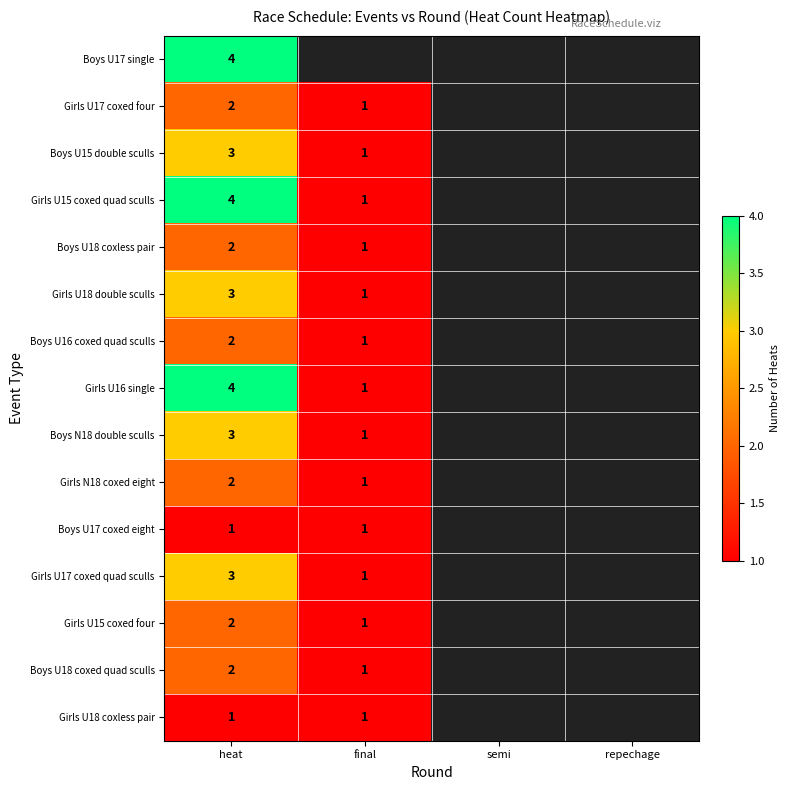

What is the sum of the Boys U15 double sculls values at final and heat?

4